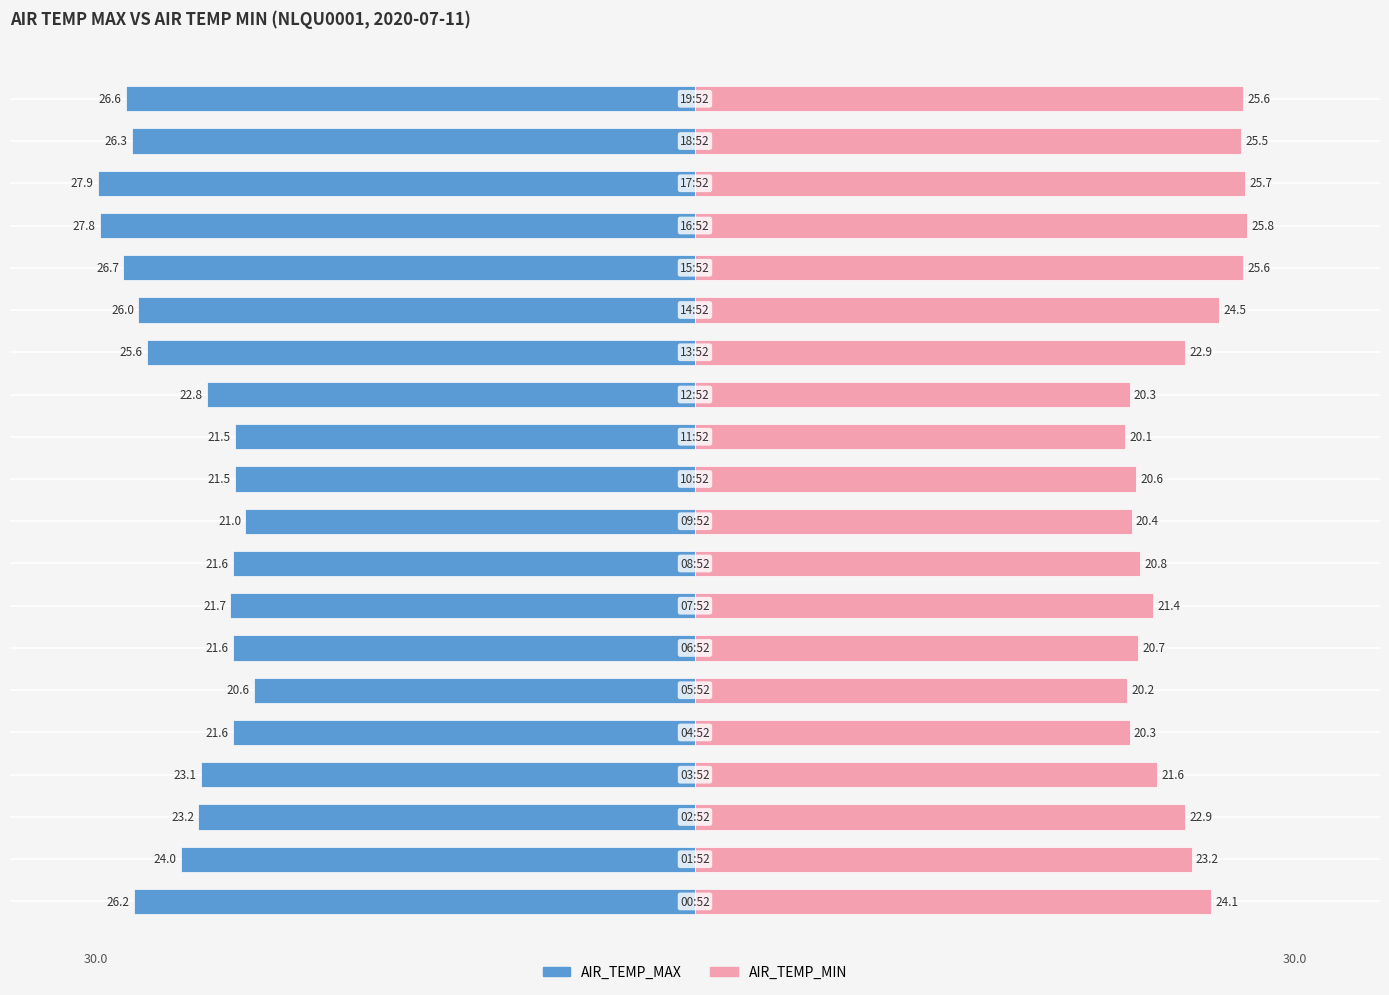

How many distinct data groups are displayed?

2